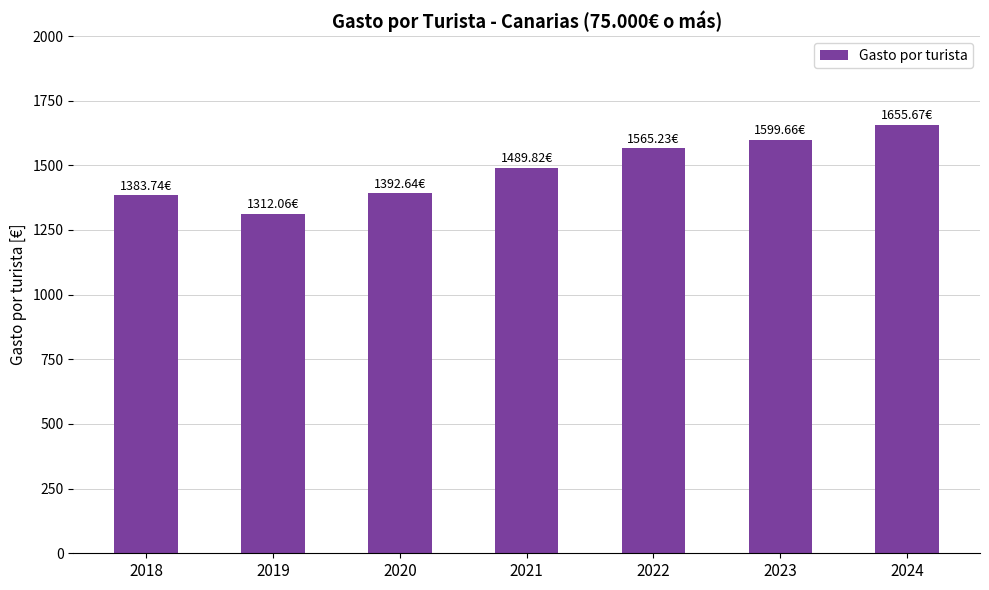

What is the difference between the values at 2021 and 2020?

97.2